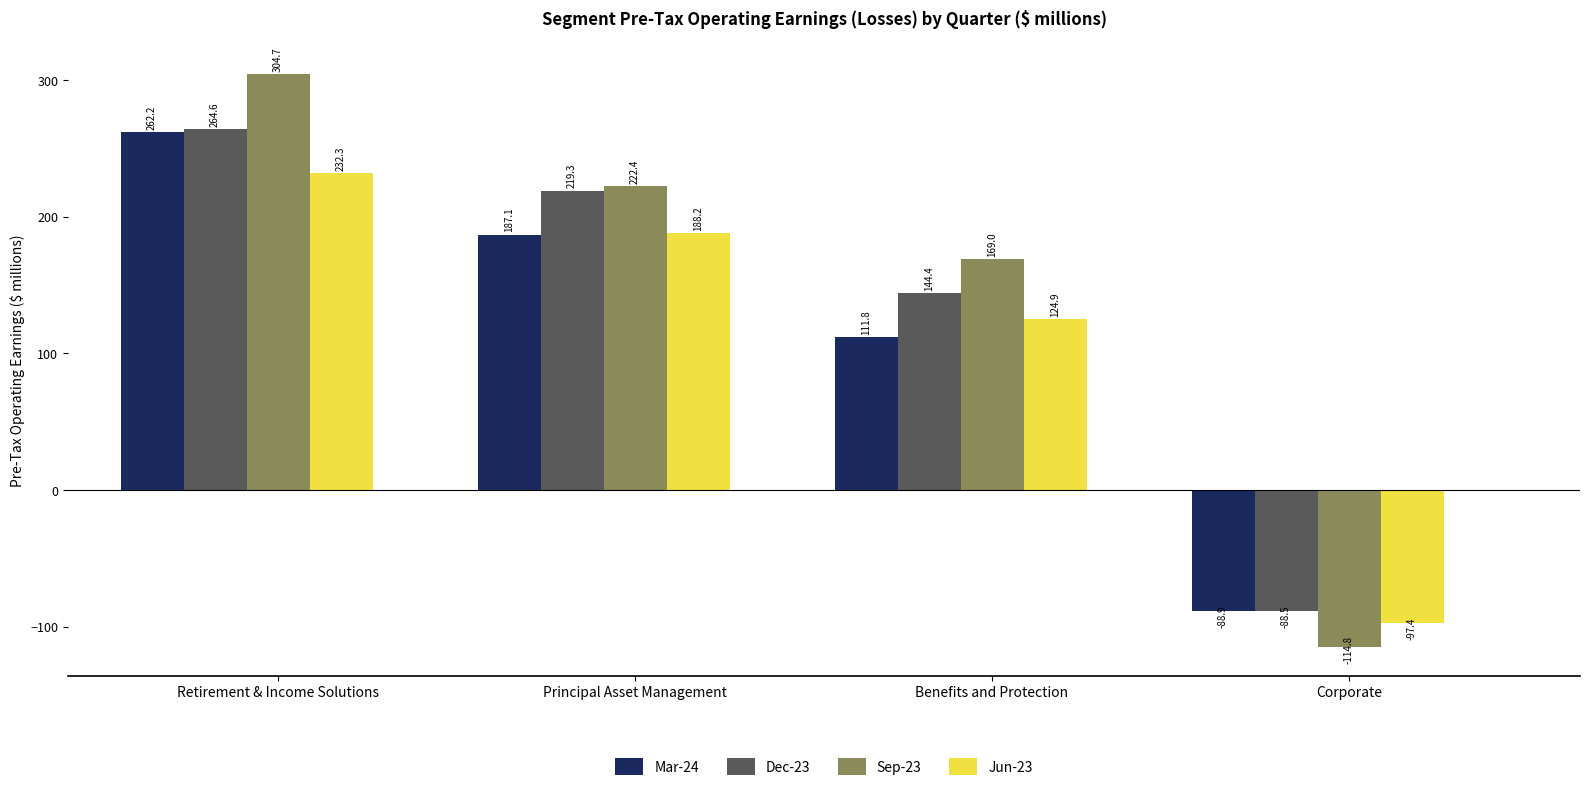

What is the value of the Dec-23 bar at the 3rd from the left?

144.4